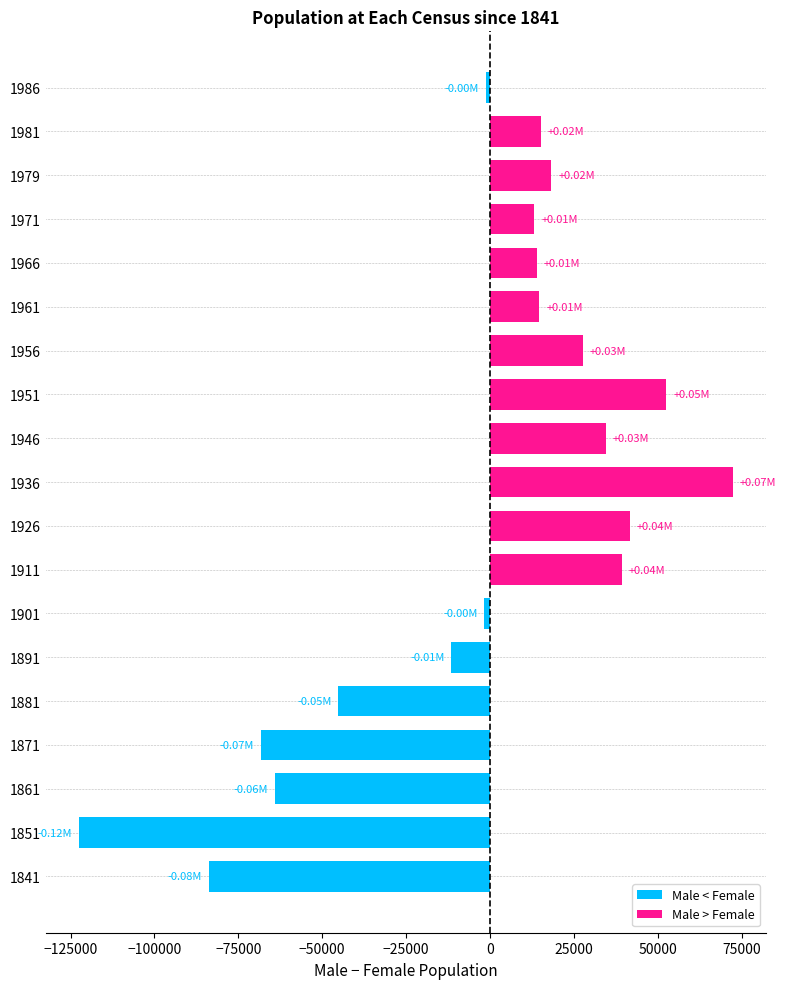

What is the sum of all values?

-54095